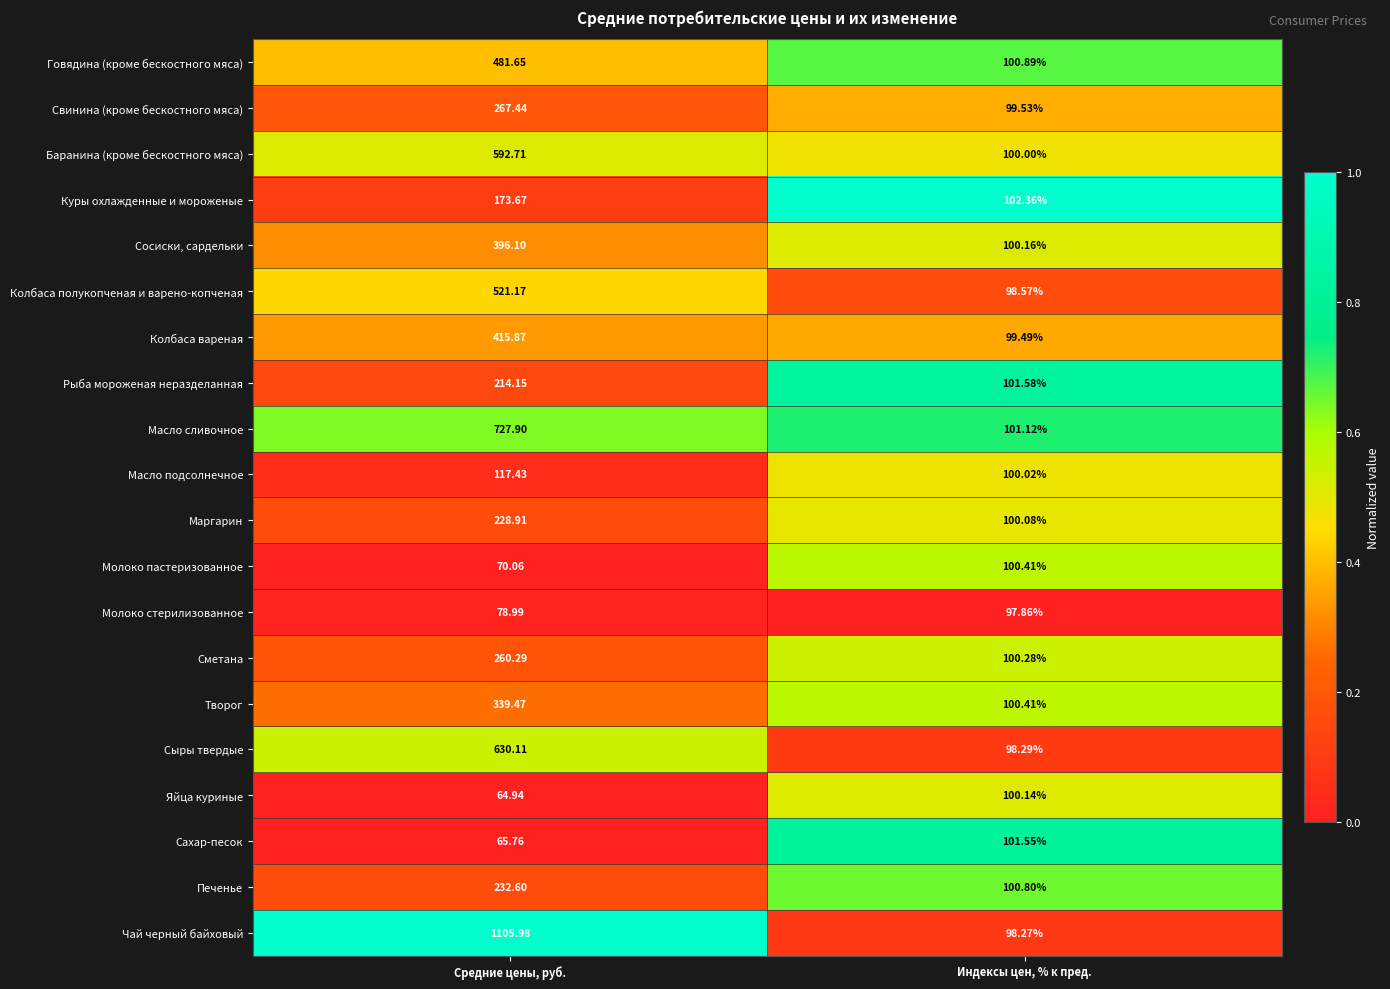

At which label is Творог closest to 219?

Индексы цен, % к пред.